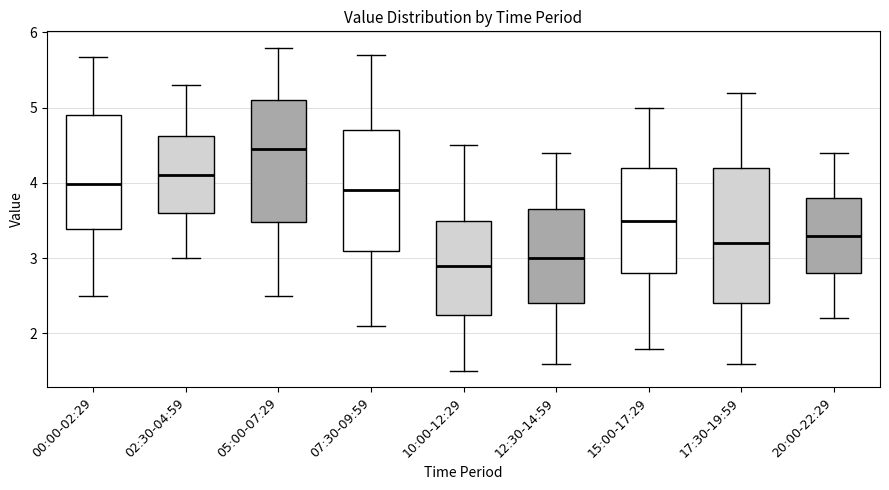

Which box's median line is the highest?

05:00-07:29